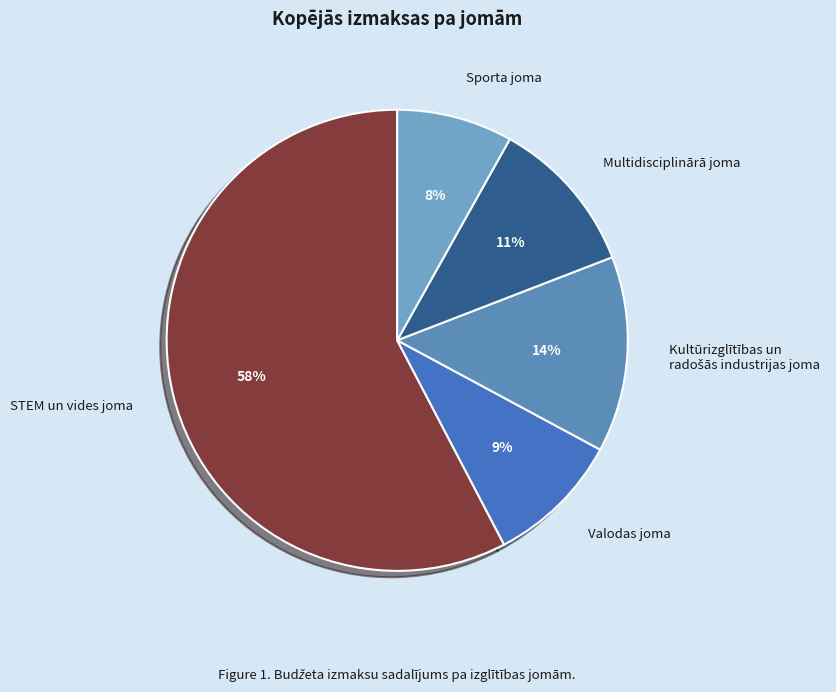

Between Multidisciplinārā joma and Valodas joma, which is larger?

Multidisciplinārā joma